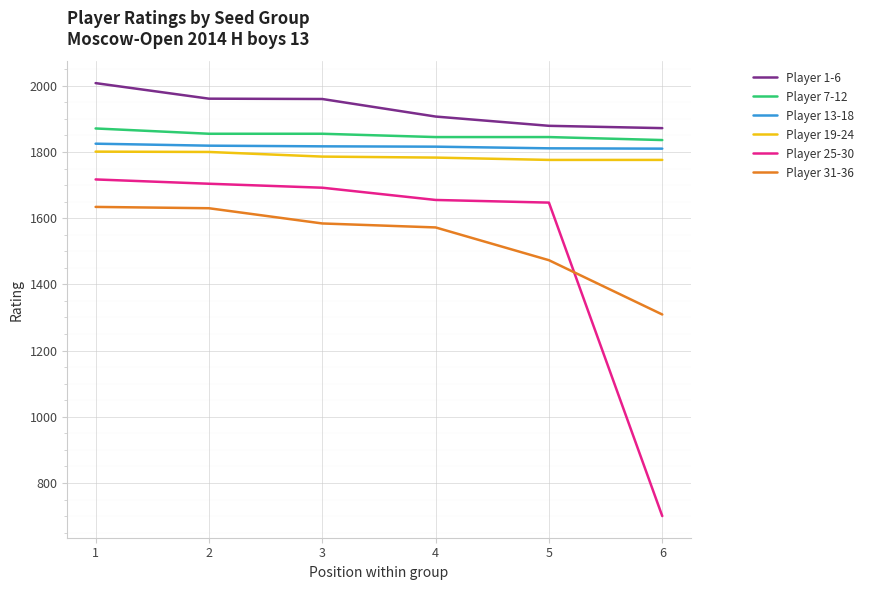

What is the difference between the Player 25-30 values at 5 and 2?

57